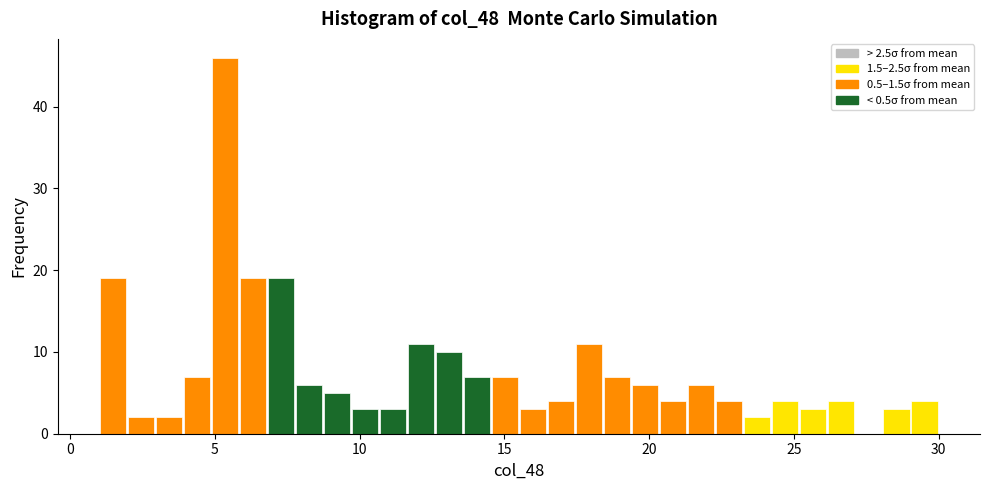

Around what value on the x-axis is the tallest bar? Give the approximate position of its centre, as read against the axis.

5.5